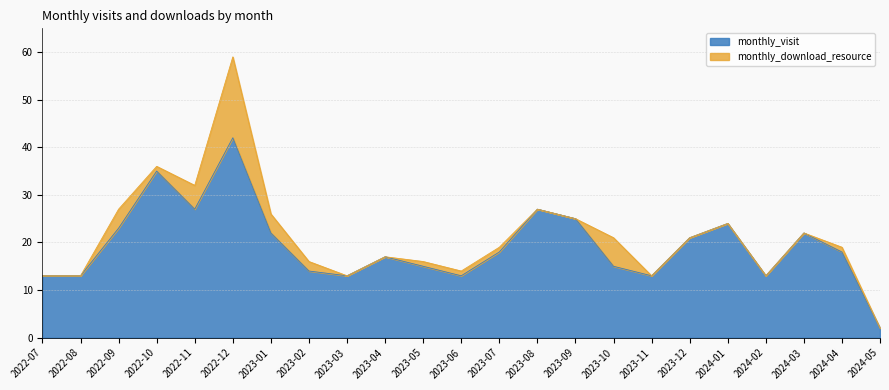

What is the maximum value shown in the chart?

42